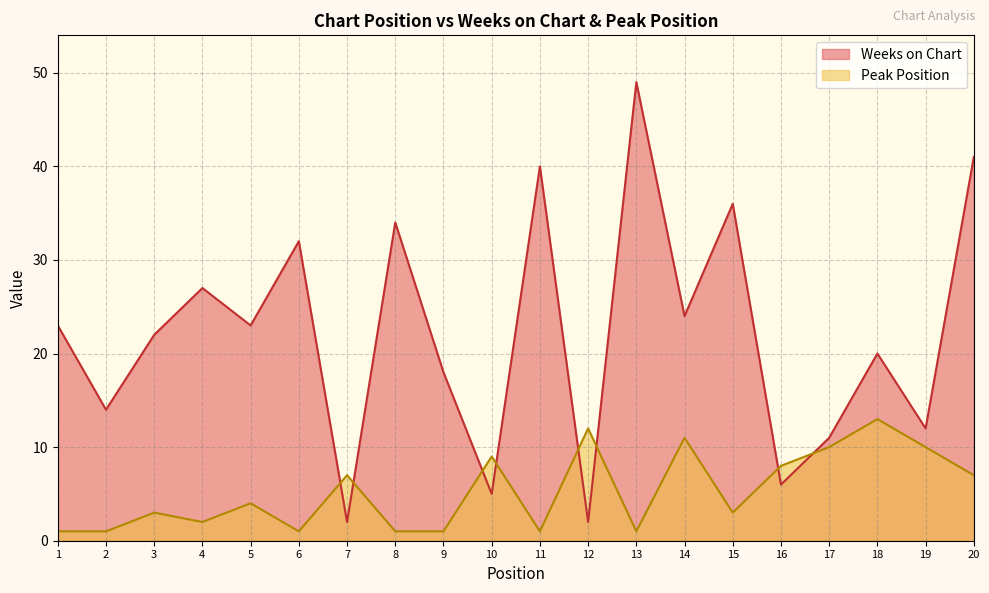

At which label is Peak Position closest to 7?

7